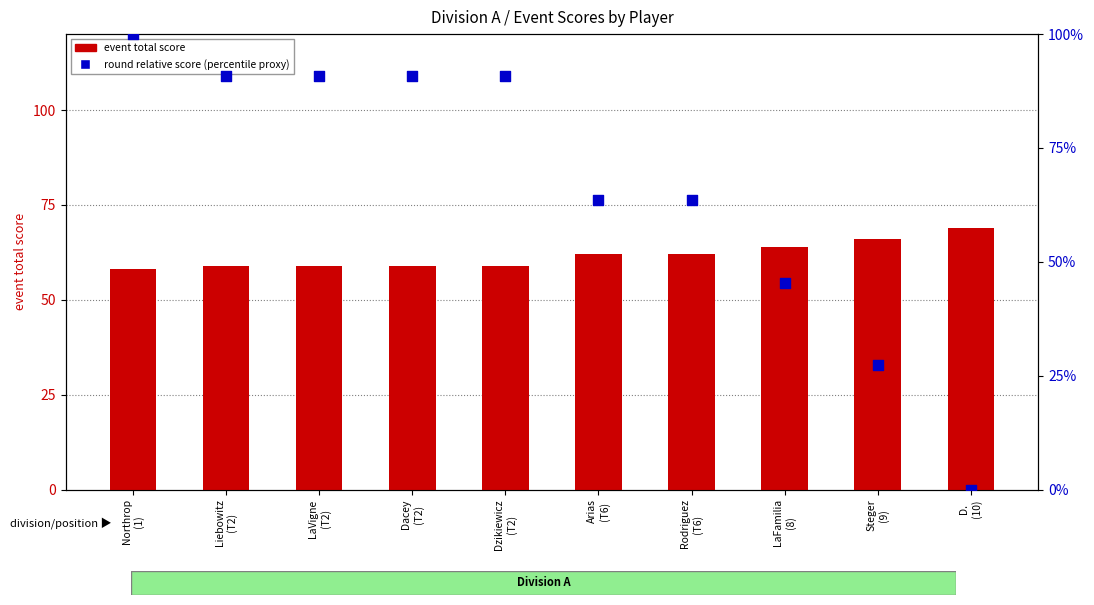

What are all the series names shown in the legend?

event total score, round relative score (percentile proxy)